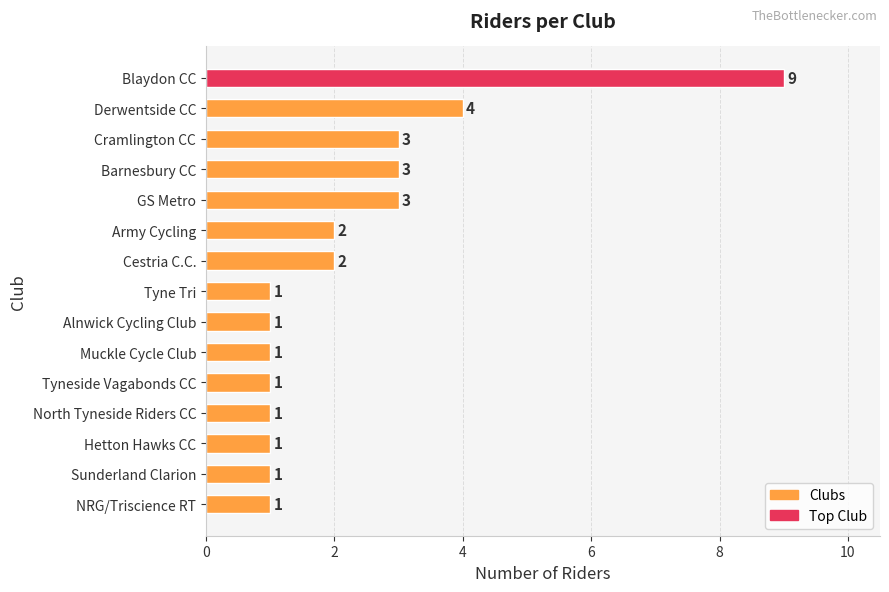

Is it true that the value at Barnesbury CC is 3?

True